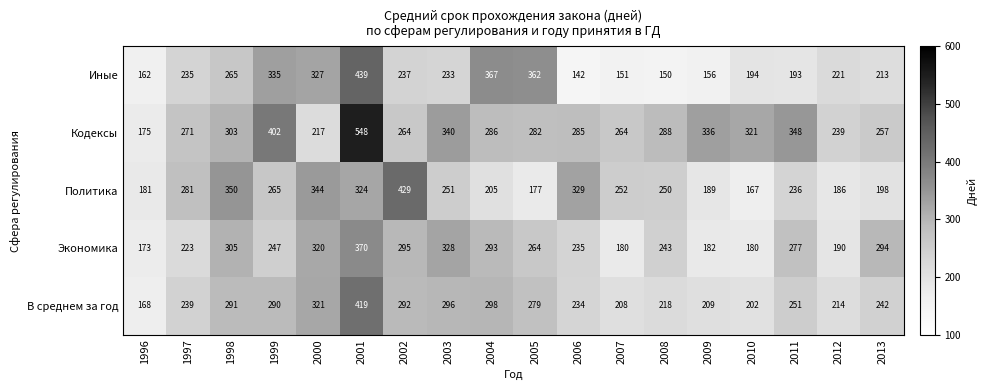

True or false: Политика has a value of 271 at 2004.

False